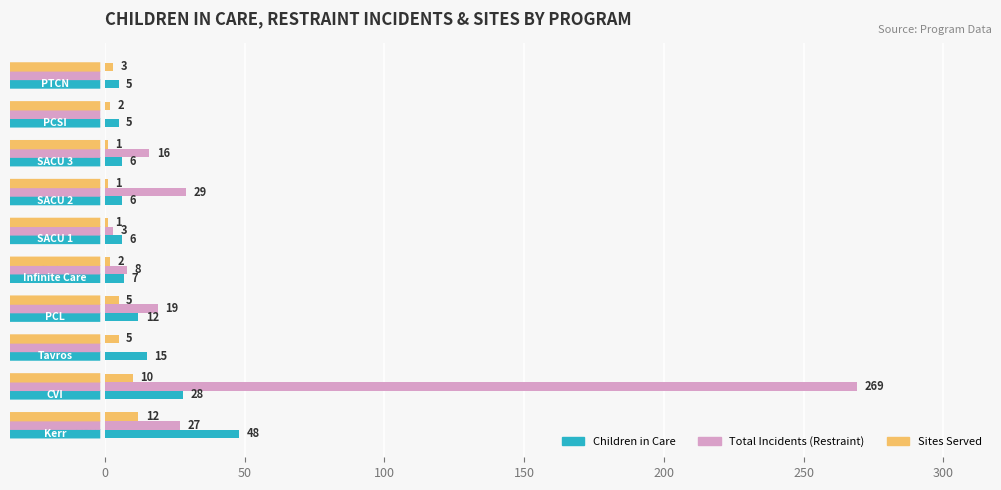

True or false: Children in Care has a value of 4 at Tavros.

False